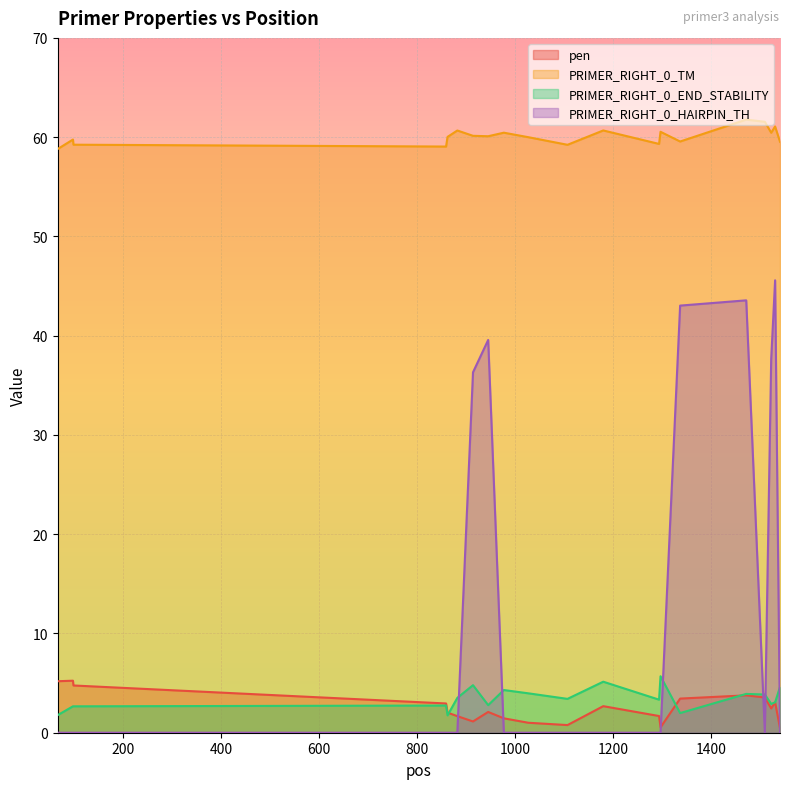

How many lines are shown in the chart?

4